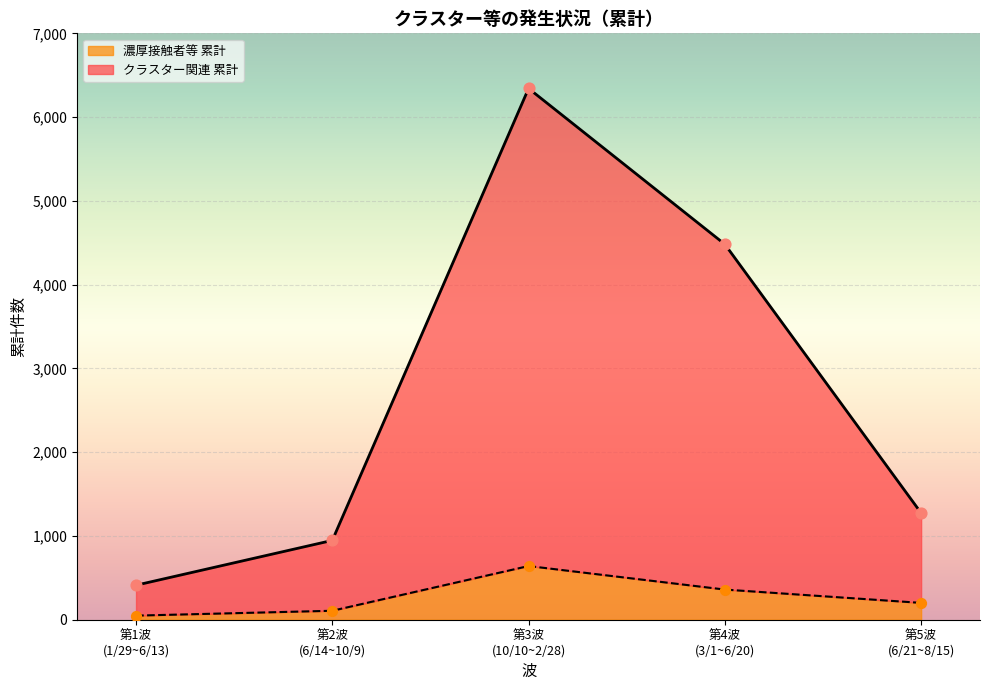

Which series has the widest spread of Y values?

クラスター関連 累計